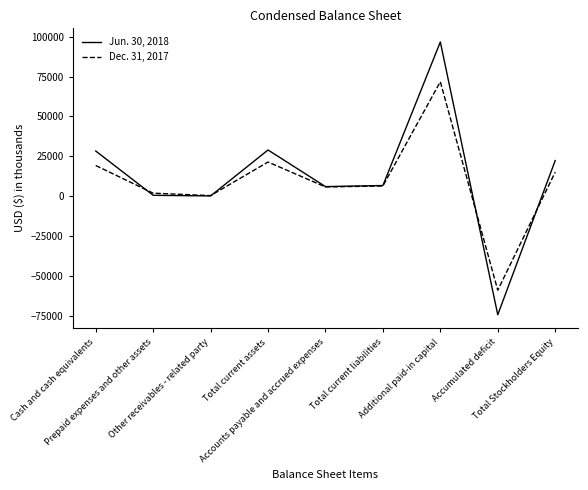

Is this an area chart (filled region under the line)?

No